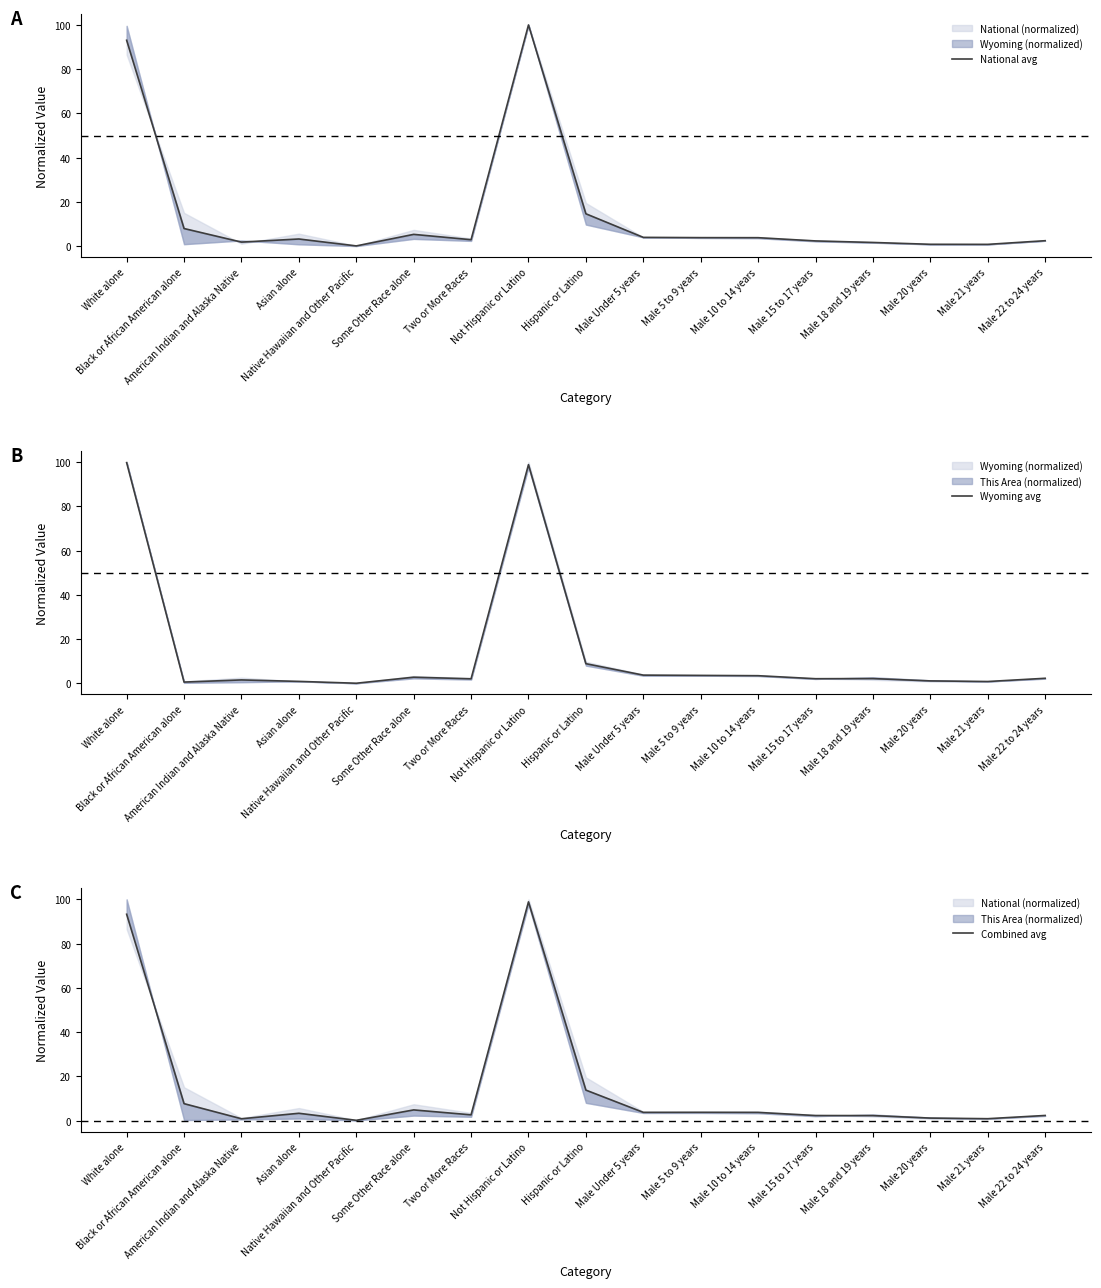

What is the value of the National avg point at the 6th from the left?

5.4